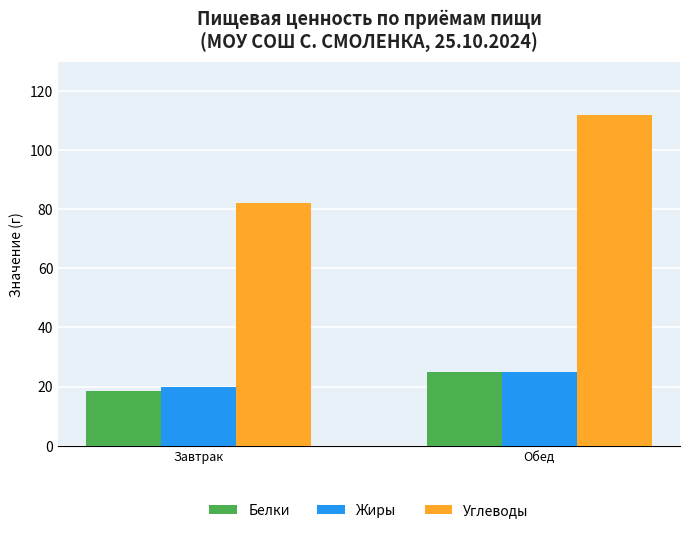

What is the difference between the maximum and minimum values in the Белки series?

6.5